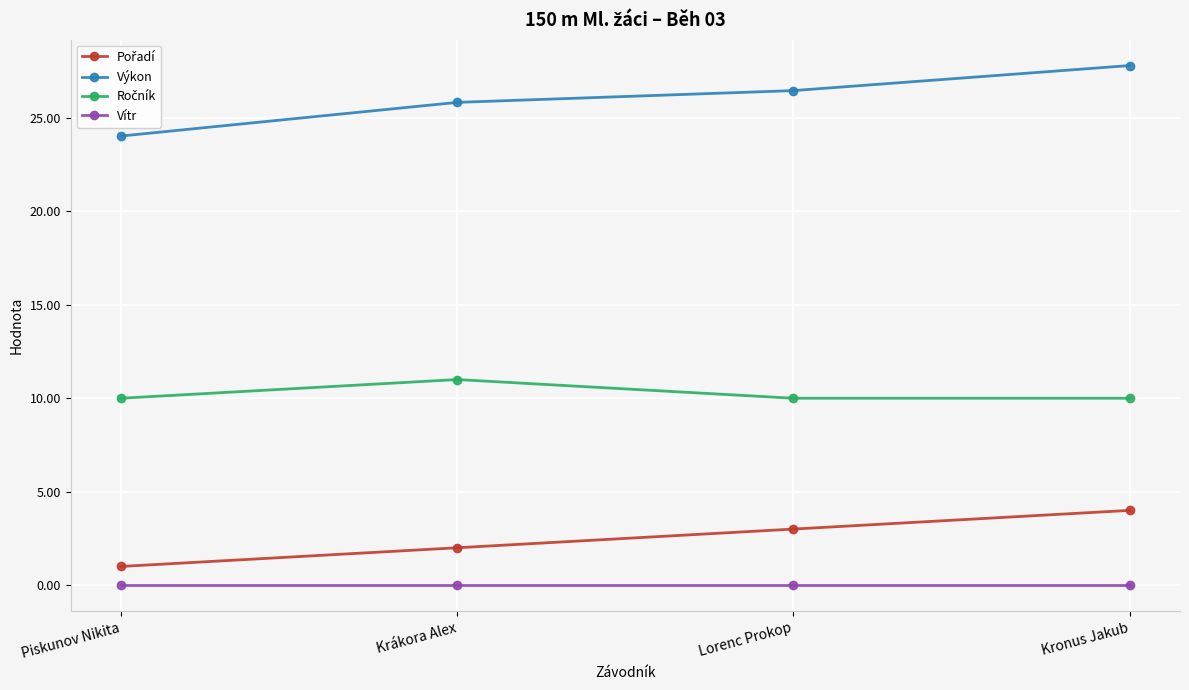

Does the chart have visible grid lines?

Yes